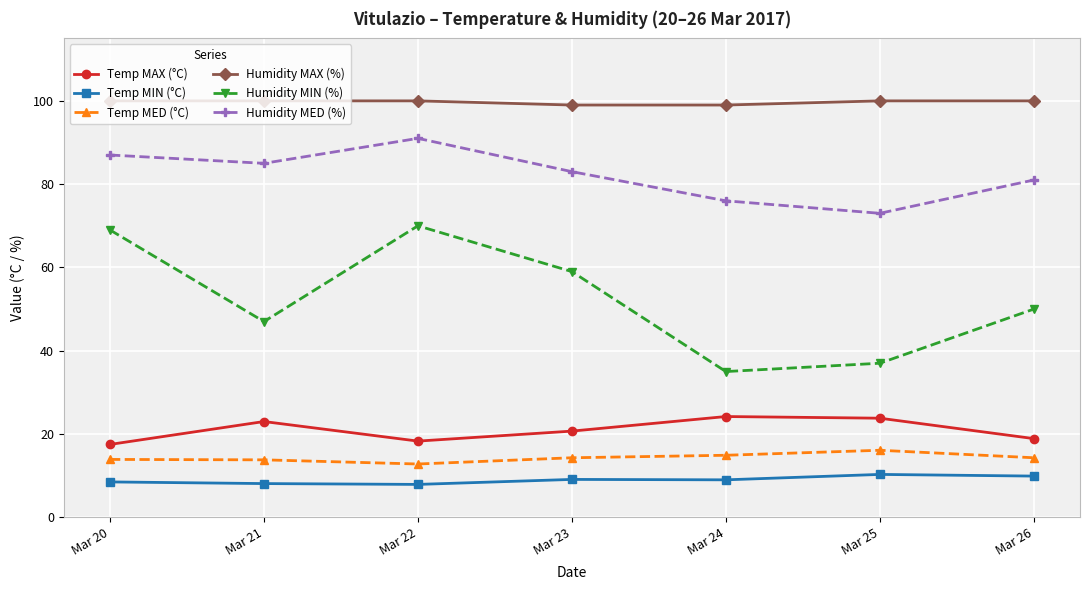

True or false: Temp MAX (°C) has a value of 20.7 at Mar 23.

True